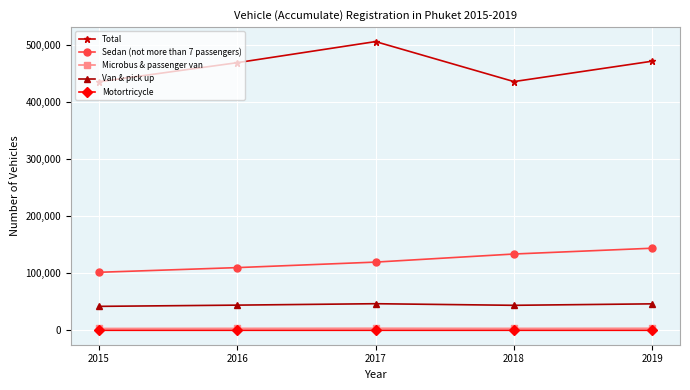

What are all the series names shown in the legend?

Total, Sedan (not more than 7 passengers), Microbus & passenger van, Van & pick up, Motortricycle